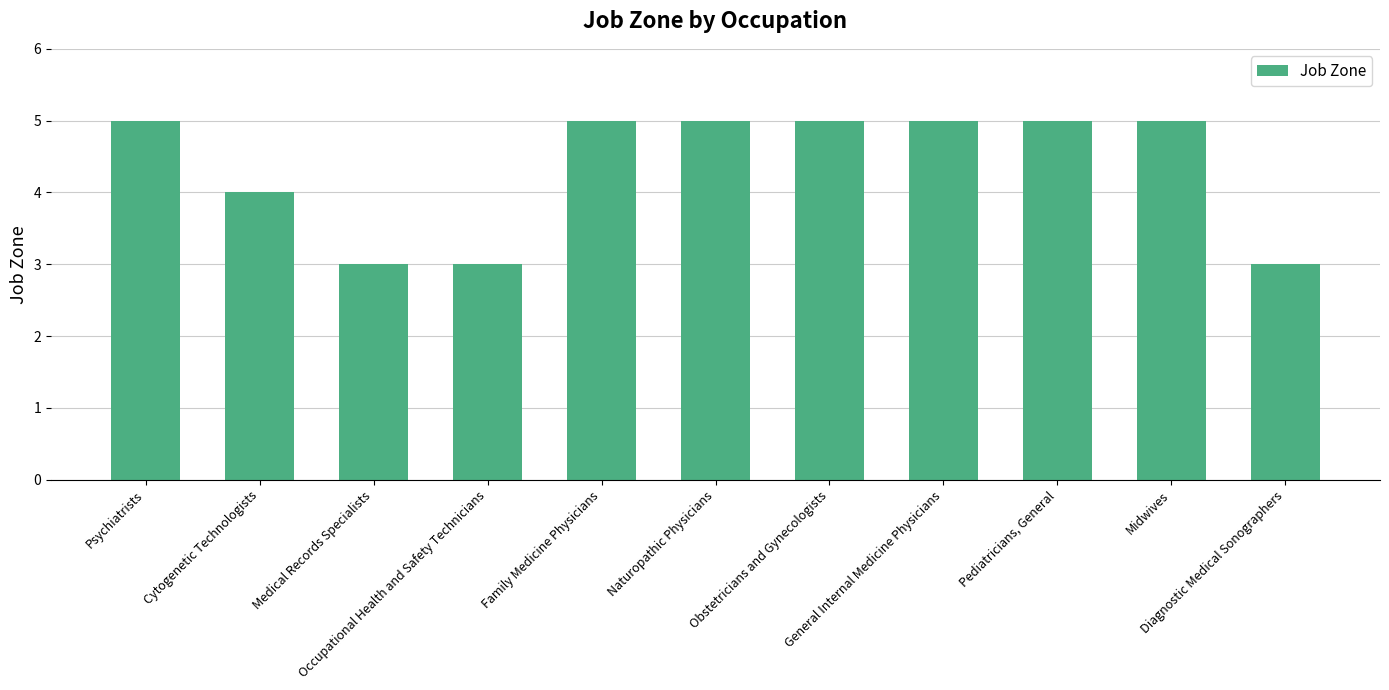

What is the ratio of the value at Psychiatrists to the value at General Internal Medicine Physicians?

1.0